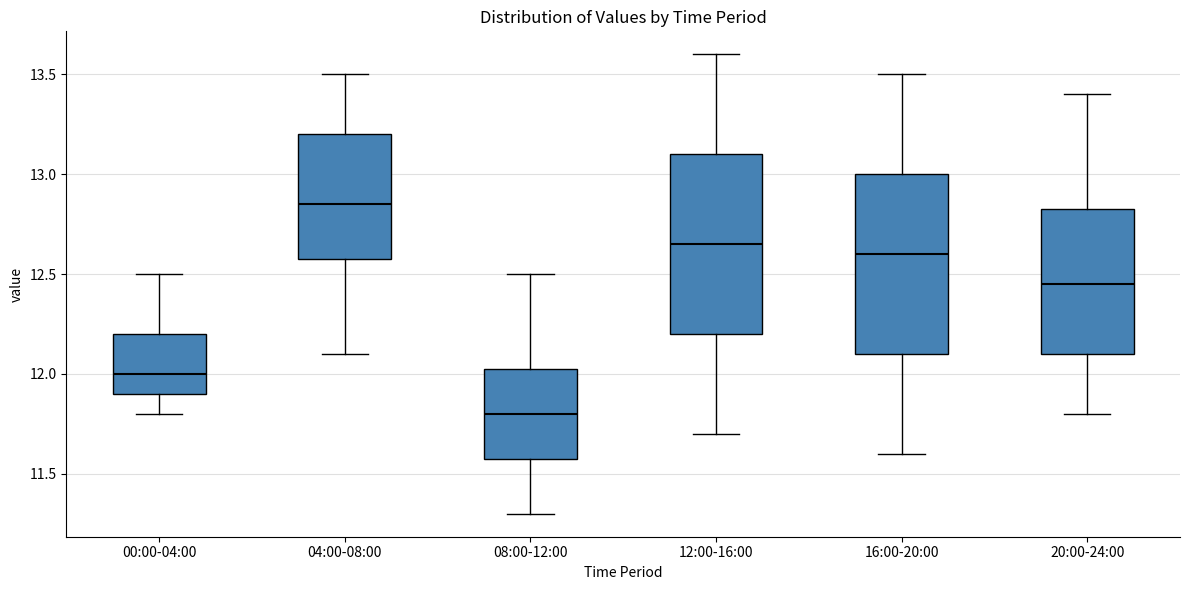

Where does the upper whisker of the box for 04:00-08:00 end on the y-axis? The values are not printed on the chart, so give them approximately, as read against the axis.

13.50